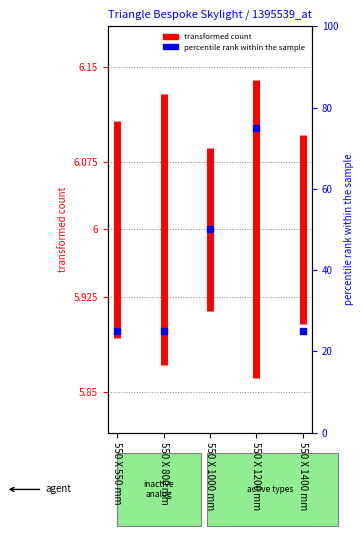

What is the change in value from 550 X 1200 mm to 550 X 1400 mm?

-50